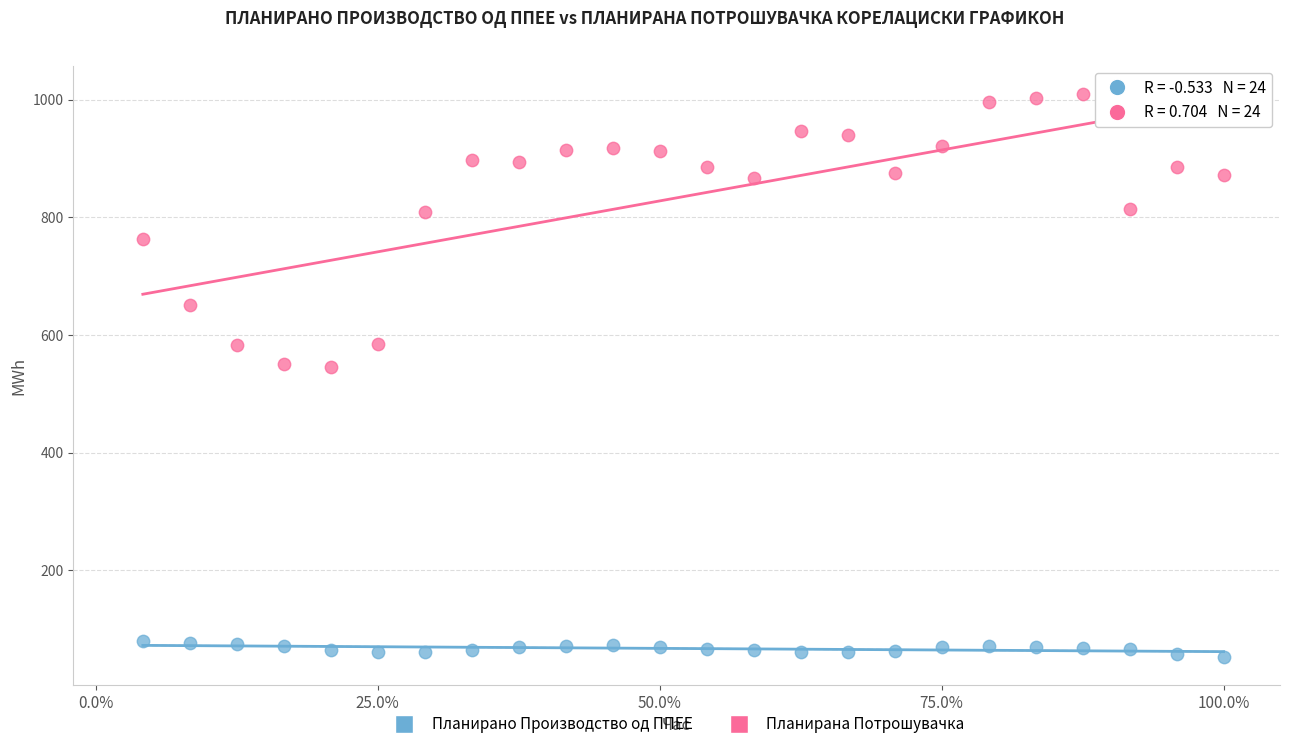

Which series contains the lowest Y value?

Планирано Производство од ППЕЕ